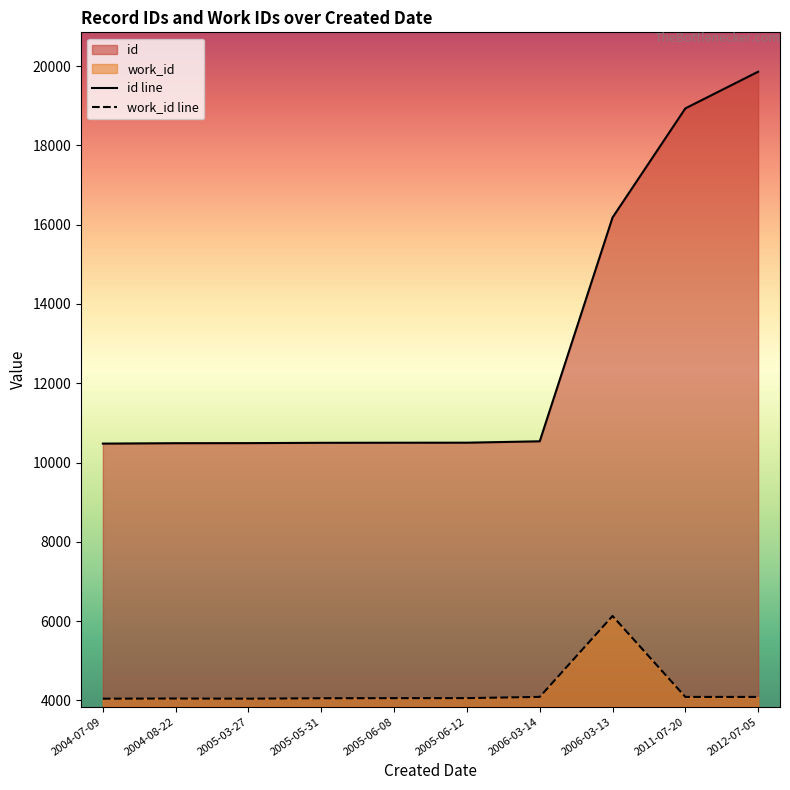

What is the sum of the id values at 2004-08-22 and 2005-03-27?

20978